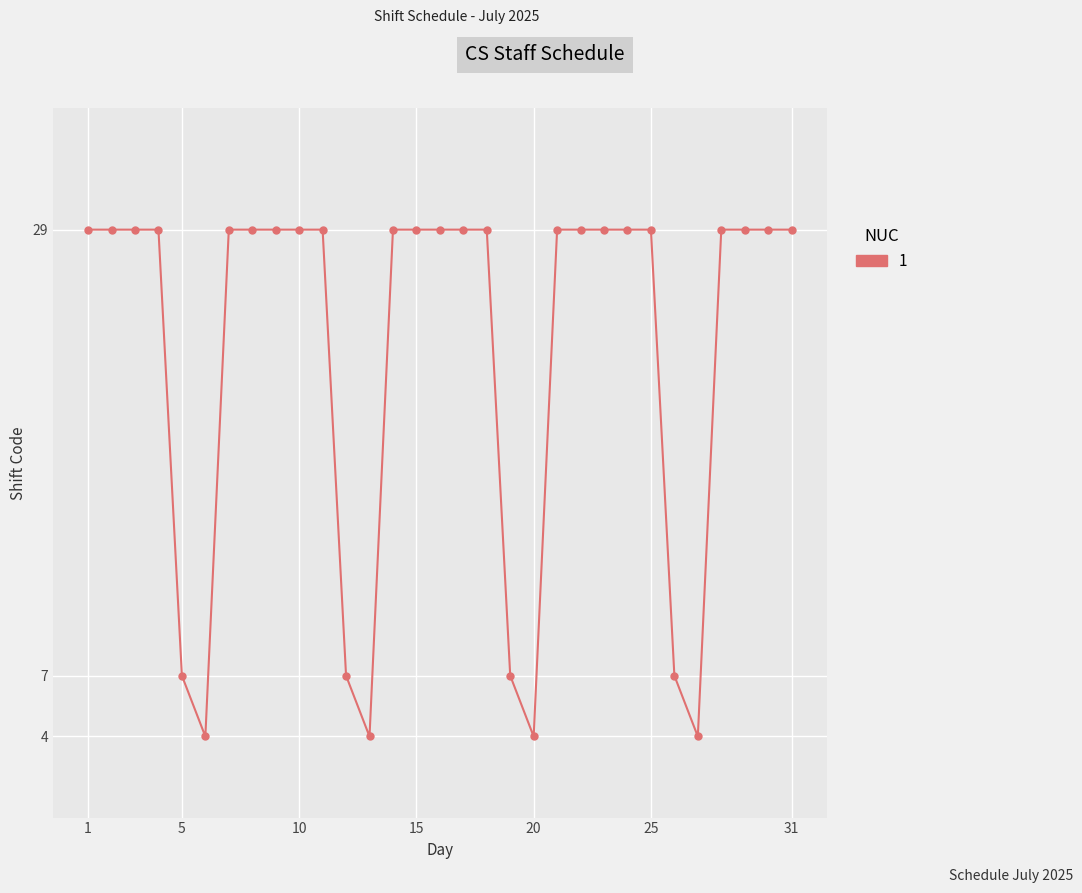

What is the difference between the maximum and minimum values?

25